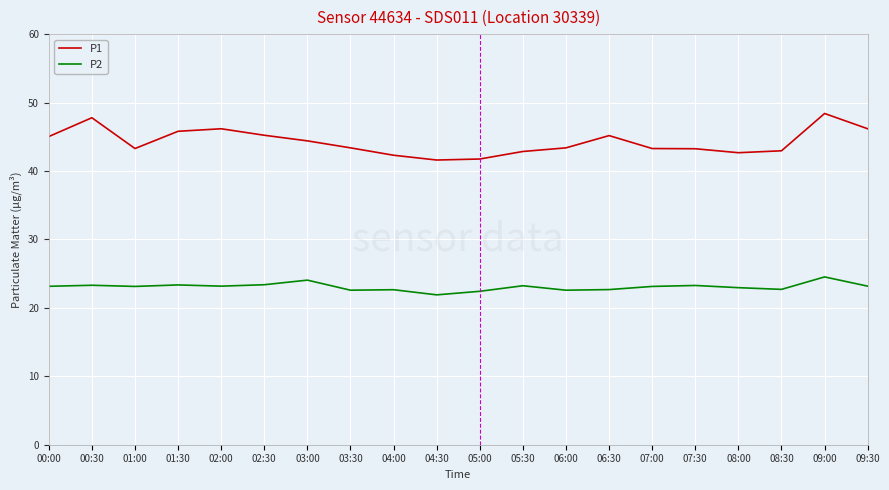

What is the highest value of the P2 series?

24.5